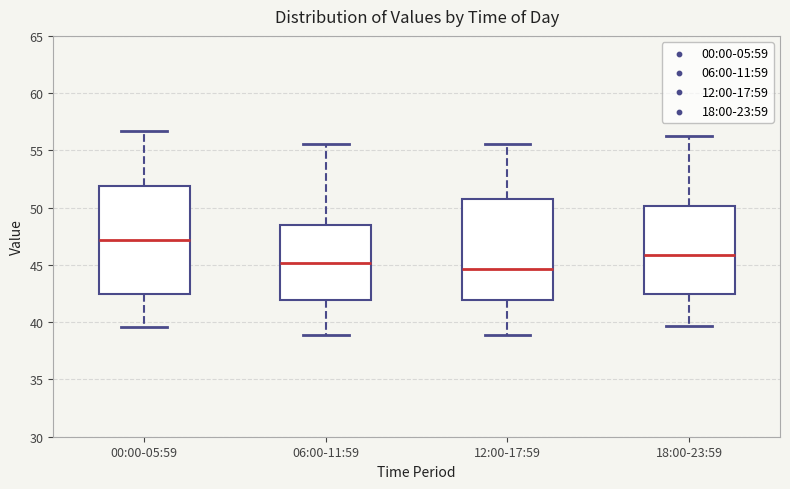

Reading left to right, transcribe this box plot: for each box, give where its median line is, the range the box spans, and where its two whiskers end, as read against the y-axis. The values are not printed on the chart, so give them approximately, as read against the axis.

00:00-05:59: median 47.0, box 42.5 to 52.0, whiskers 39.5 to 56.5
06:00-11:59: median 45.0, box 42.0 to 48.5, whiskers 39.0 to 55.5
12:00-17:59: median 44.5, box 42.0 to 51.0, whiskers 39.0 to 55.5
18:00-23:59: median 46.0, box 42.5 to 50.0, whiskers 39.5 to 56.5